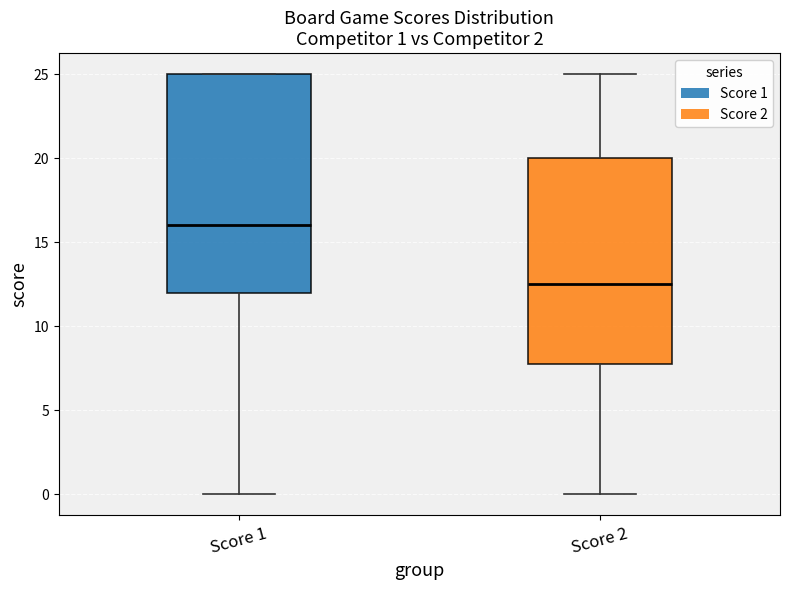

Comparing the boxes themselves (not the whiskers), which one is the tallest?

Score 1